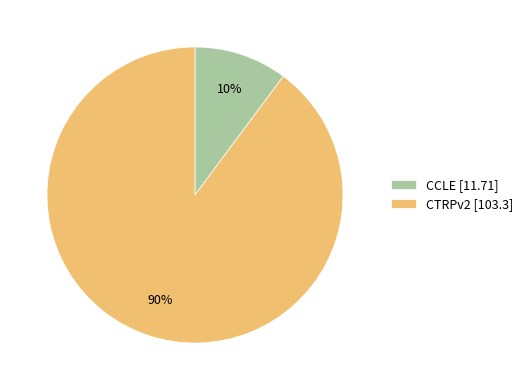

Is the sum of CCLE [11.71] and CTRPv2 [103.3] greater than half?

Yes